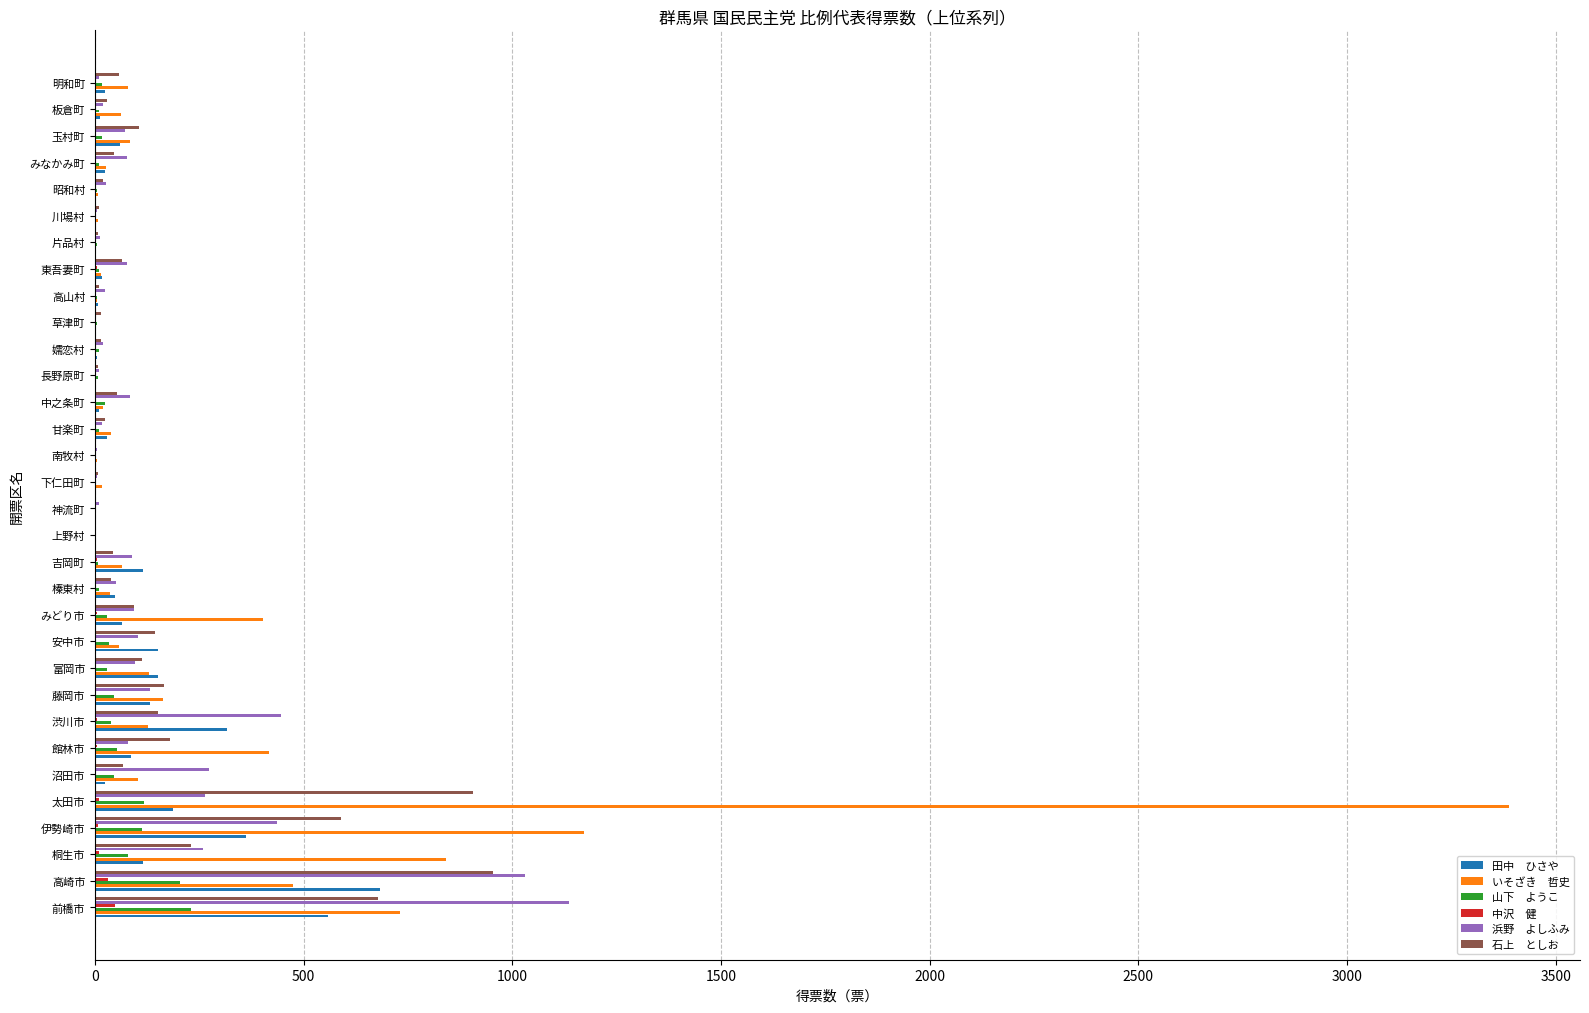

At which category is the sum across all series the highest?

太田市